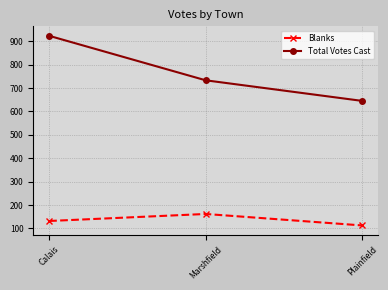

Which series has the largest range (max minus min)?

Total Votes Cast